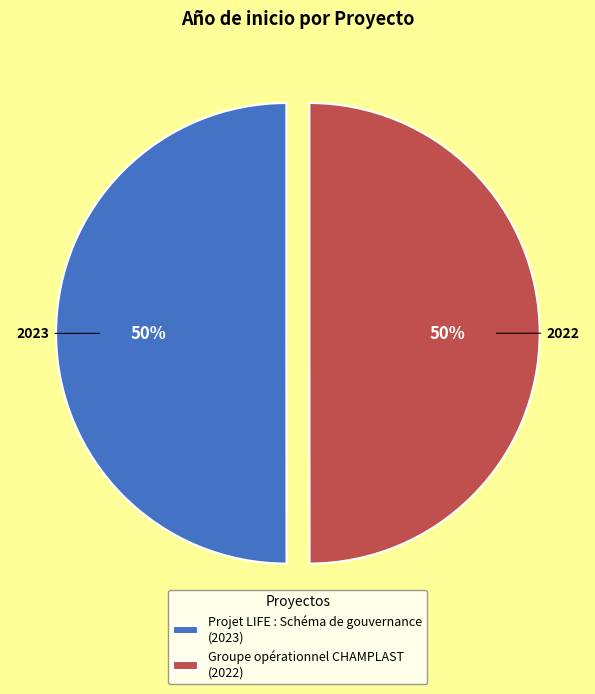

What is the ratio of the value at Groupe opérationnel CHAMPLAST (2022) to the value at Projet LIFE : Schéma de gouvernance (2023)?

1.0